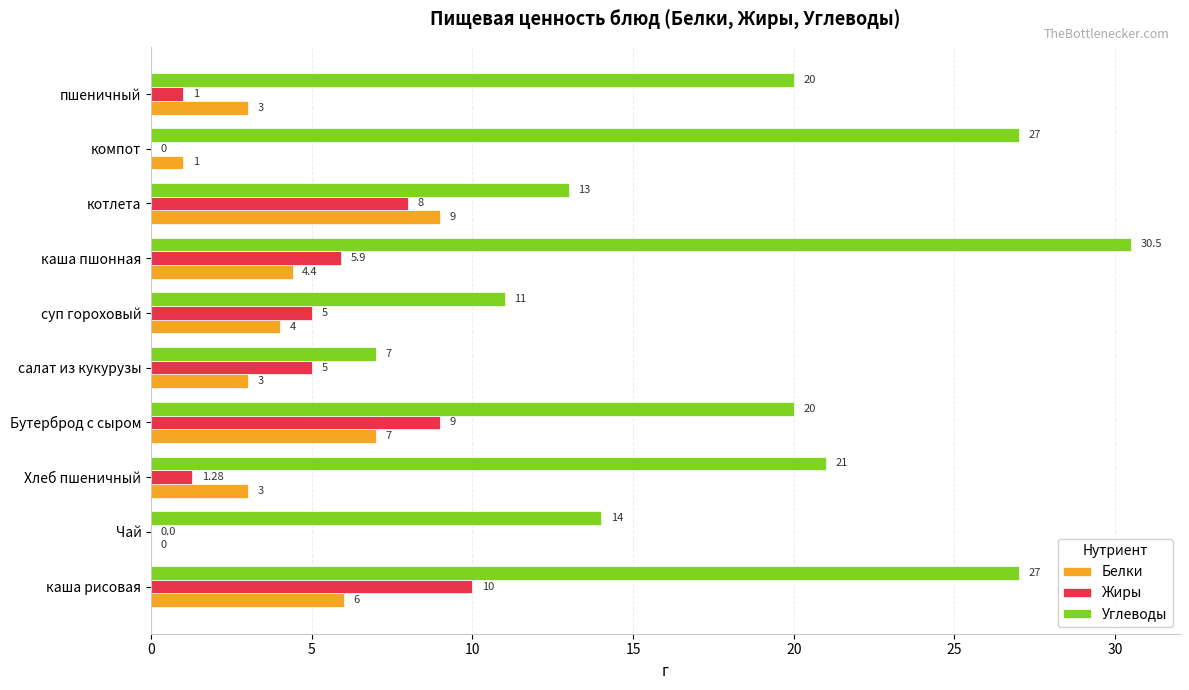

Between каша пшонная and котлета, which series saw the biggest shift?

Углеводы